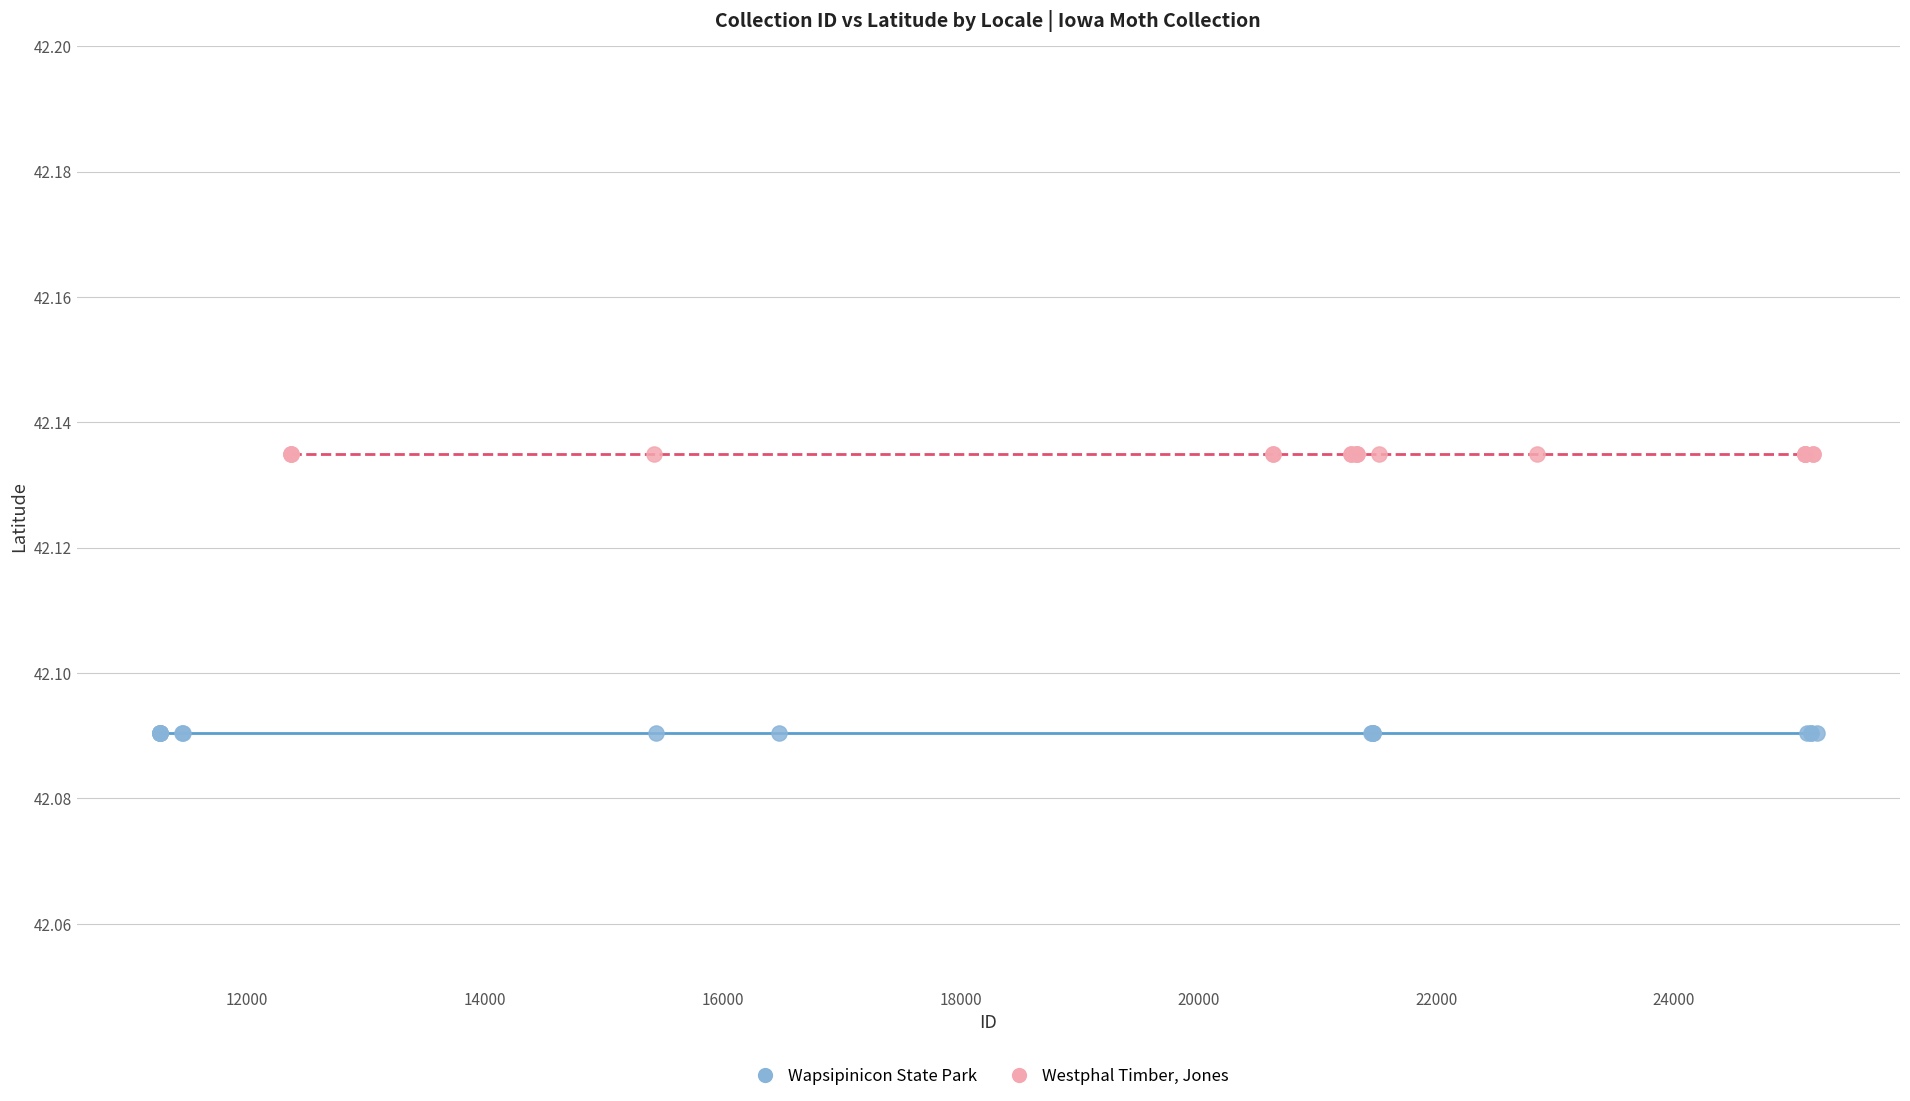

Which series contains the lowest Y value?

Wapsipinicon State Park